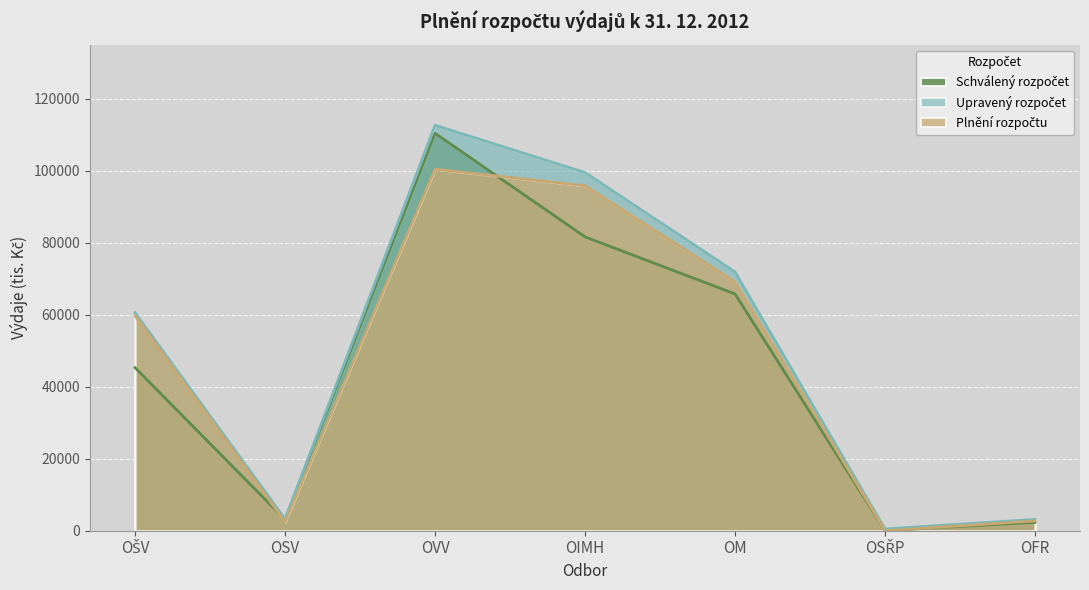

Reading left to right, what are all the values shown in this chart?

Schválený rozpočet: 45287	3092	110376	81607	65767	12	2313
Upravený rozpočet: 60566	3242	112613	99476	71870	492	3139
Plnění rozpočtu: 59725	2430	100407	95814	69122	3	2729